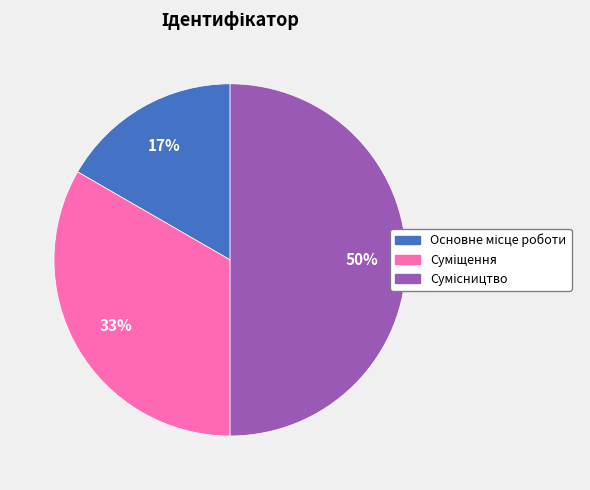

To the nearest percent, what is the average slice percentage?

33%